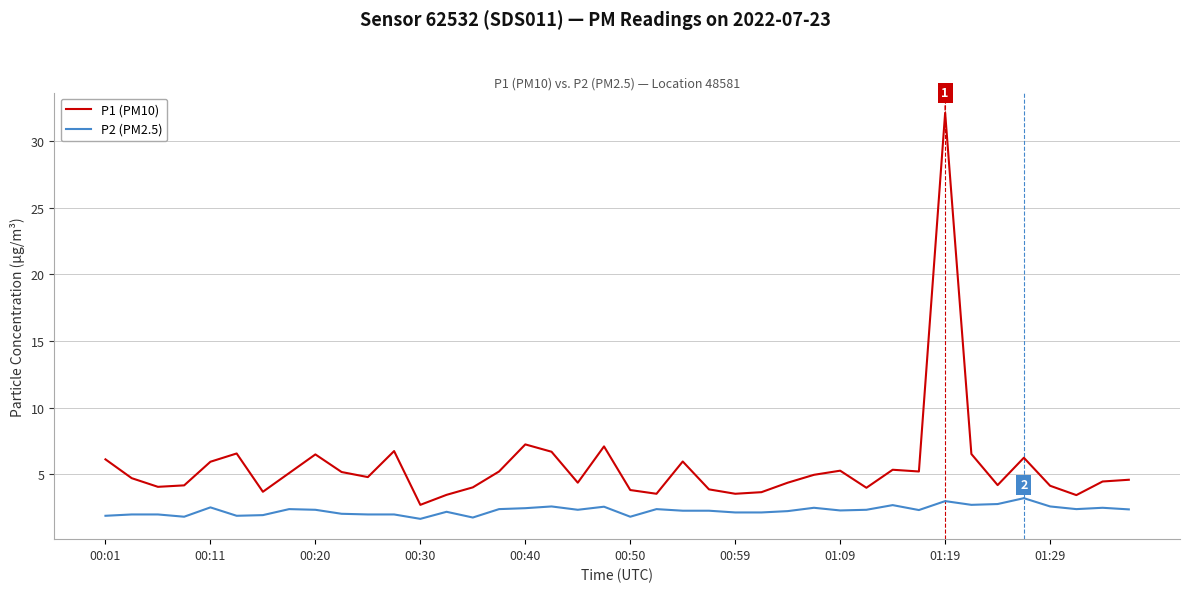

True or false: P2 (PM2.5) and P1 (PM10) intersect in this chart.

False